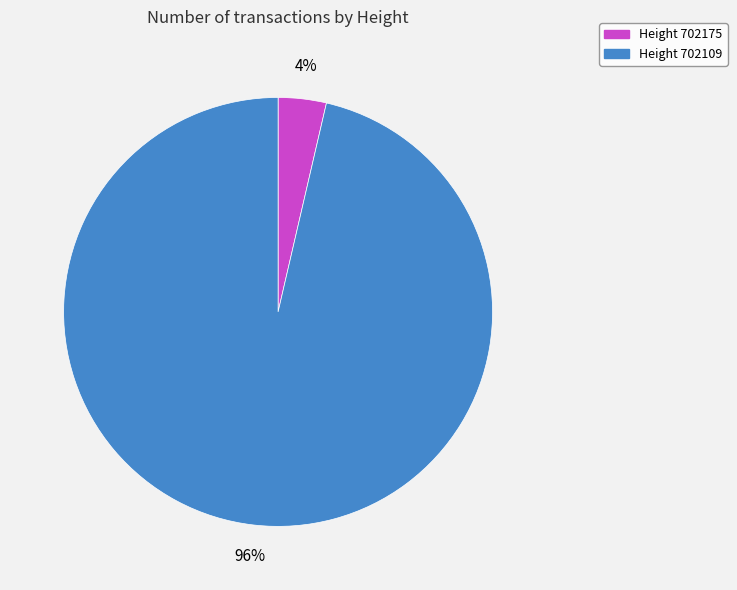

Combined, do Height 702109 and Height 702175 account for over 50%?

Yes